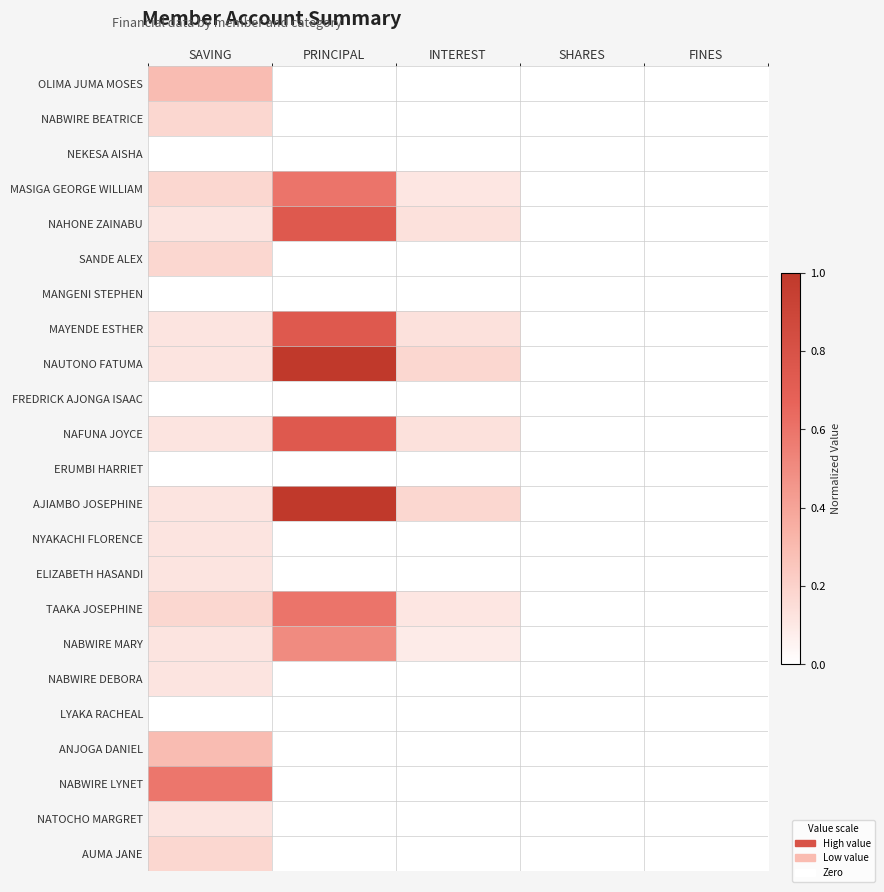

At how many categories does at least one series exceed 0?

4